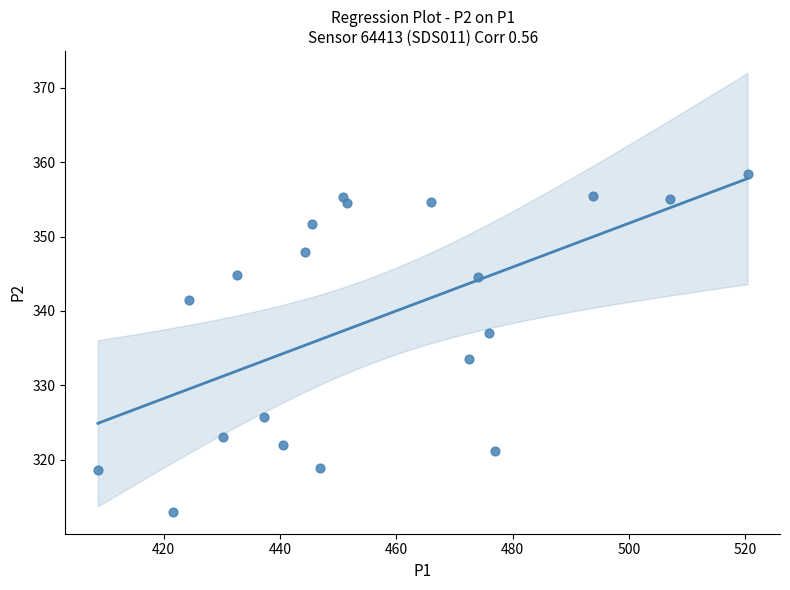

What is the range of X values (max minus min)?

111.7